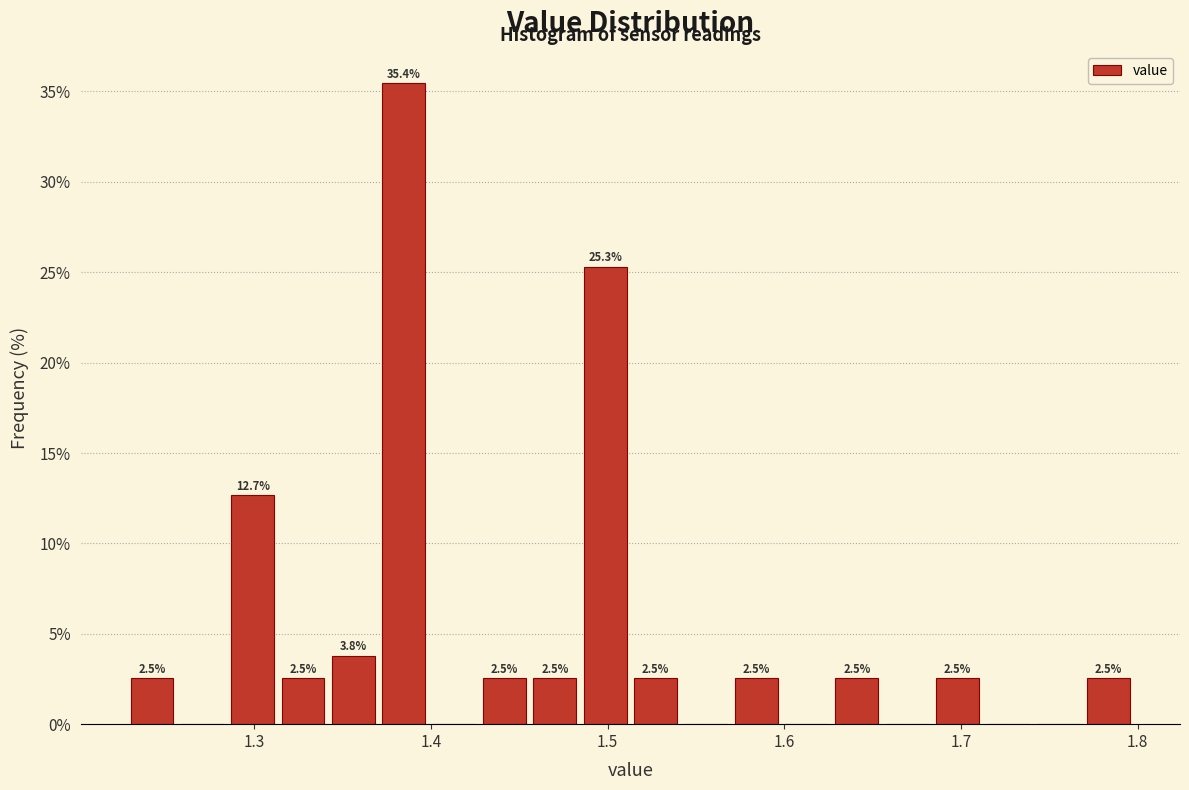

Around what value on the x-axis is the tallest bar? Give the approximate position of its centre, as read against the axis.

1.38